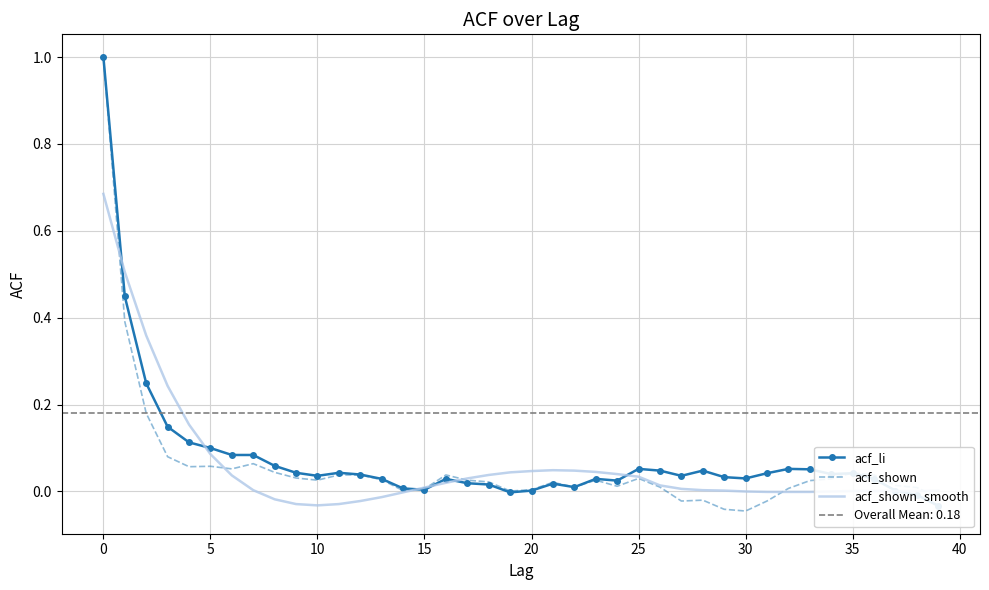

Which series has the largest total across all categories?

acf_li